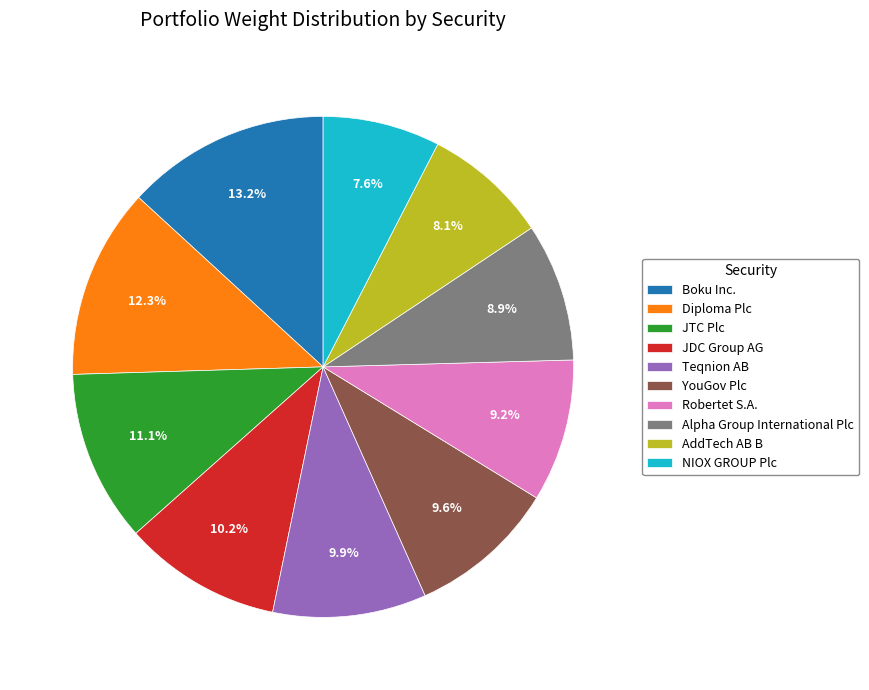

Count the number of slices in the pie.

10